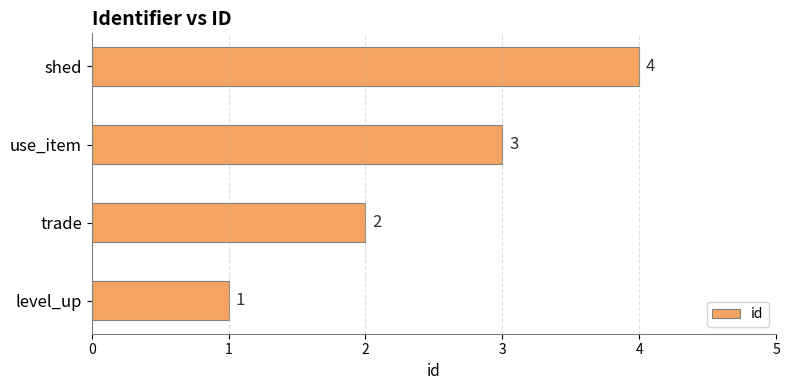

At which label is the value closest to 2?

trade